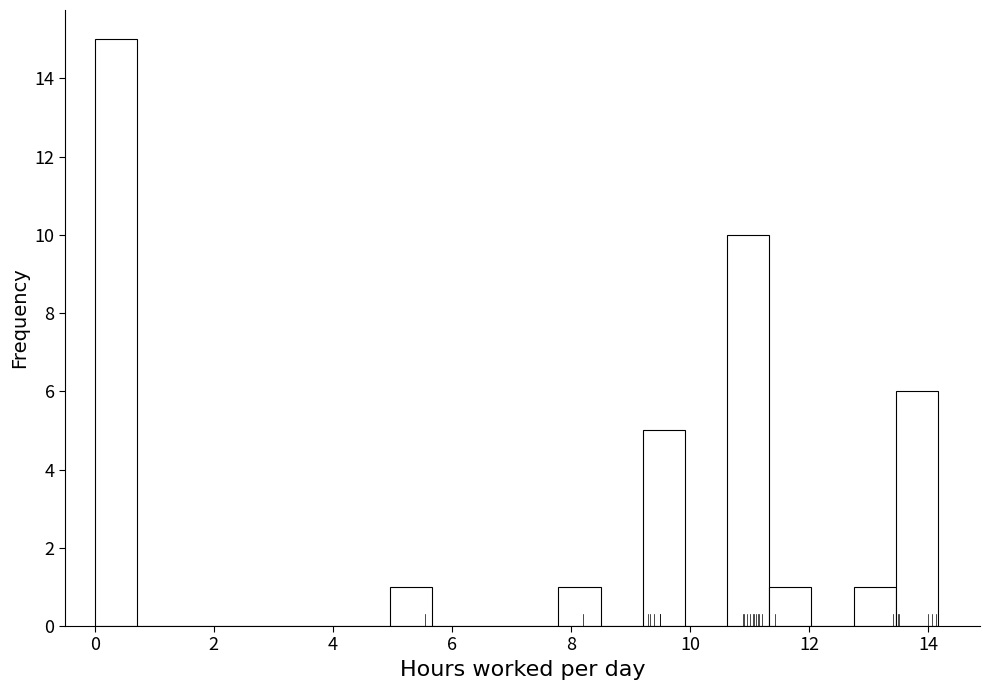

Read against the x-axis, roughly where is the centre of the tallest bar?

0.4